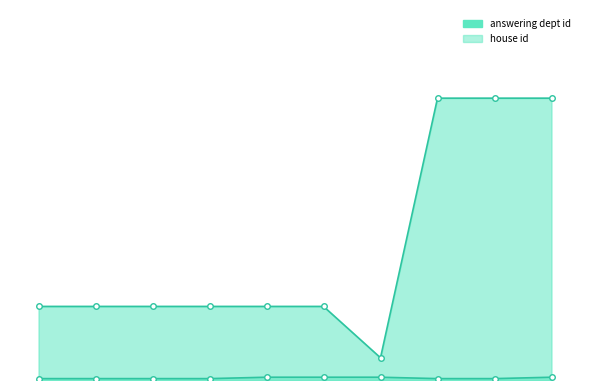

What is the sum of the answering dept id values at 2020-04-30 and 2021-10-18?

106